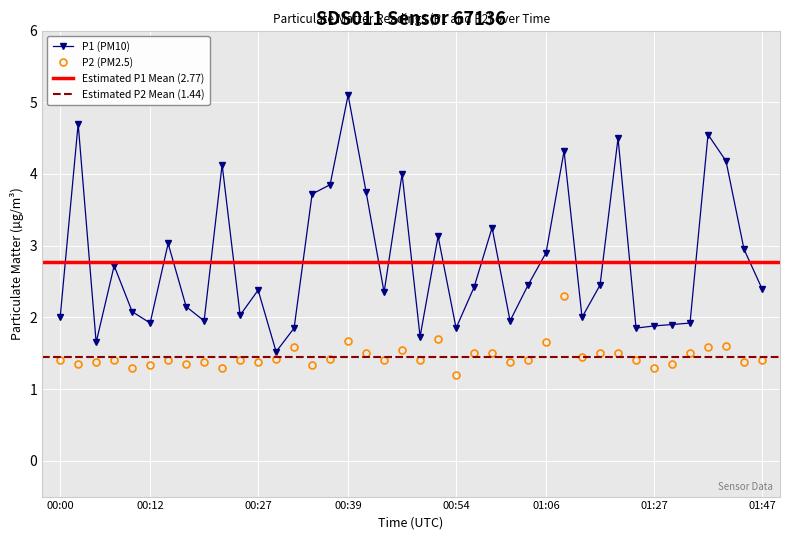

What value does the P2 series have at 00:34?

1.3